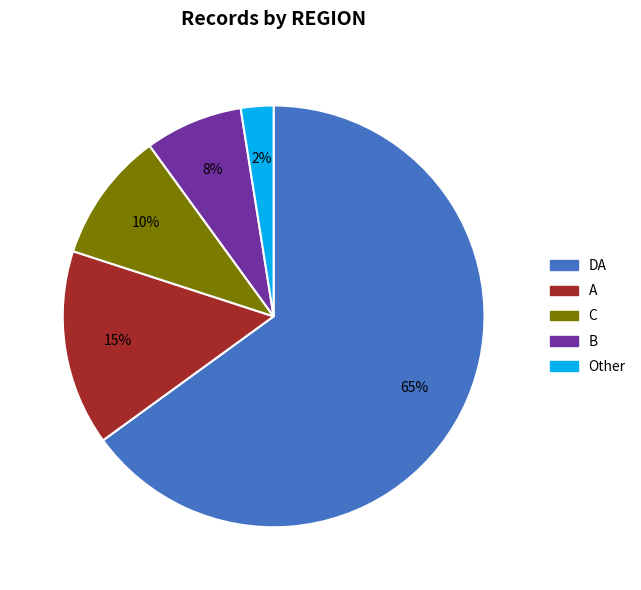

Does any single category account for the majority?

Yes